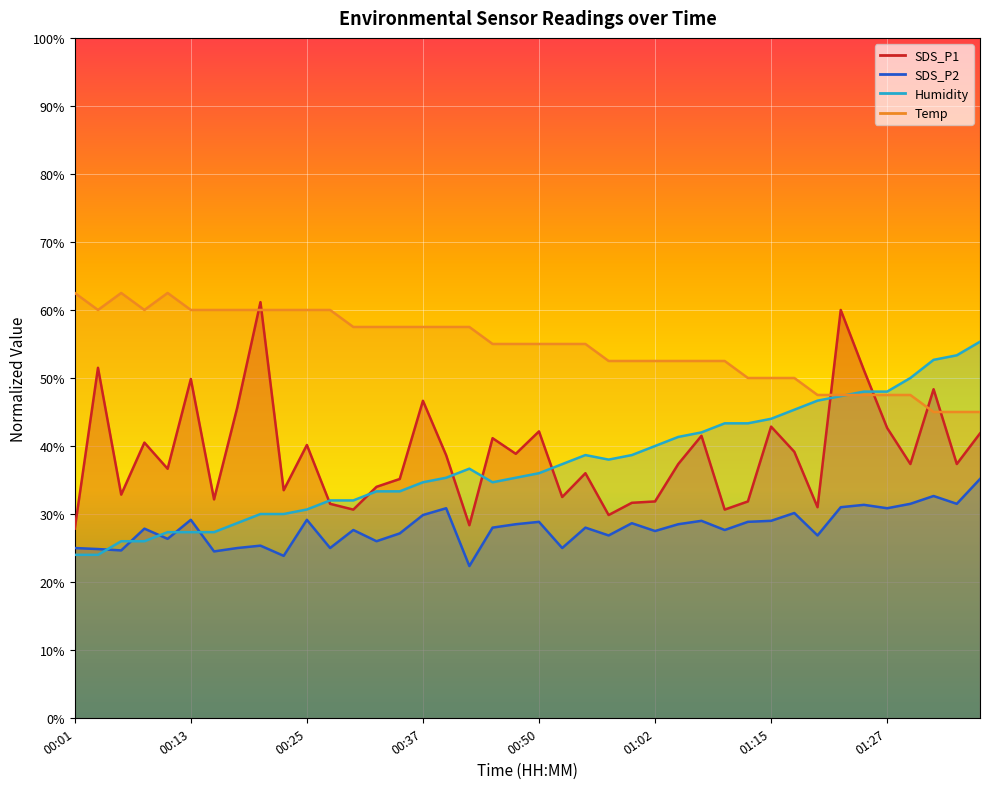

At which label is SDS_P2 closest to 28?

00:45